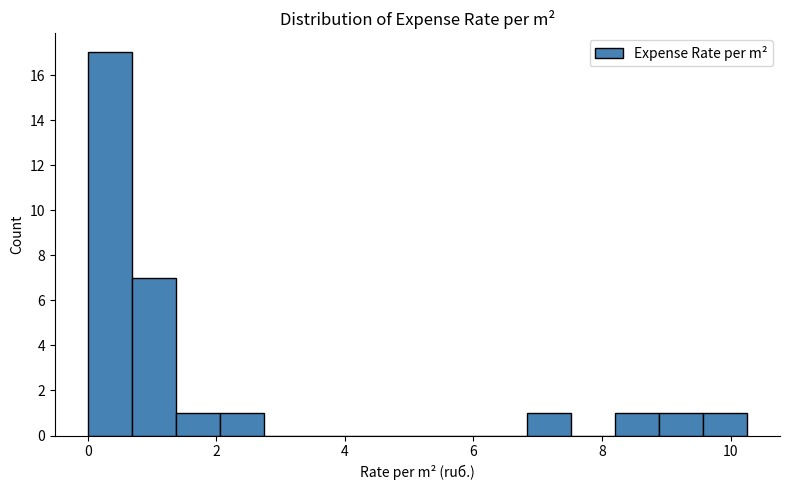

Around what value on the x-axis is the tallest bar? Give the approximate position of its centre, as read against the axis.

0.4